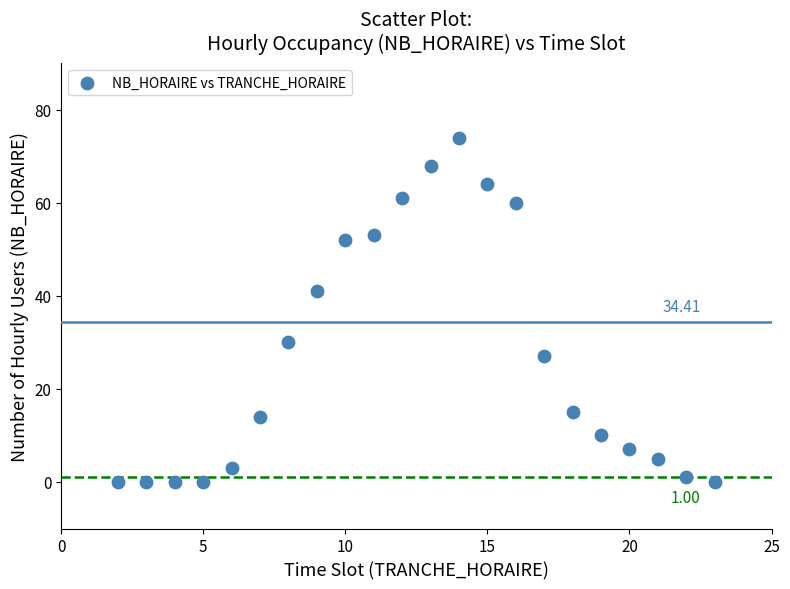

What is the range of X values (max minus min)?

21